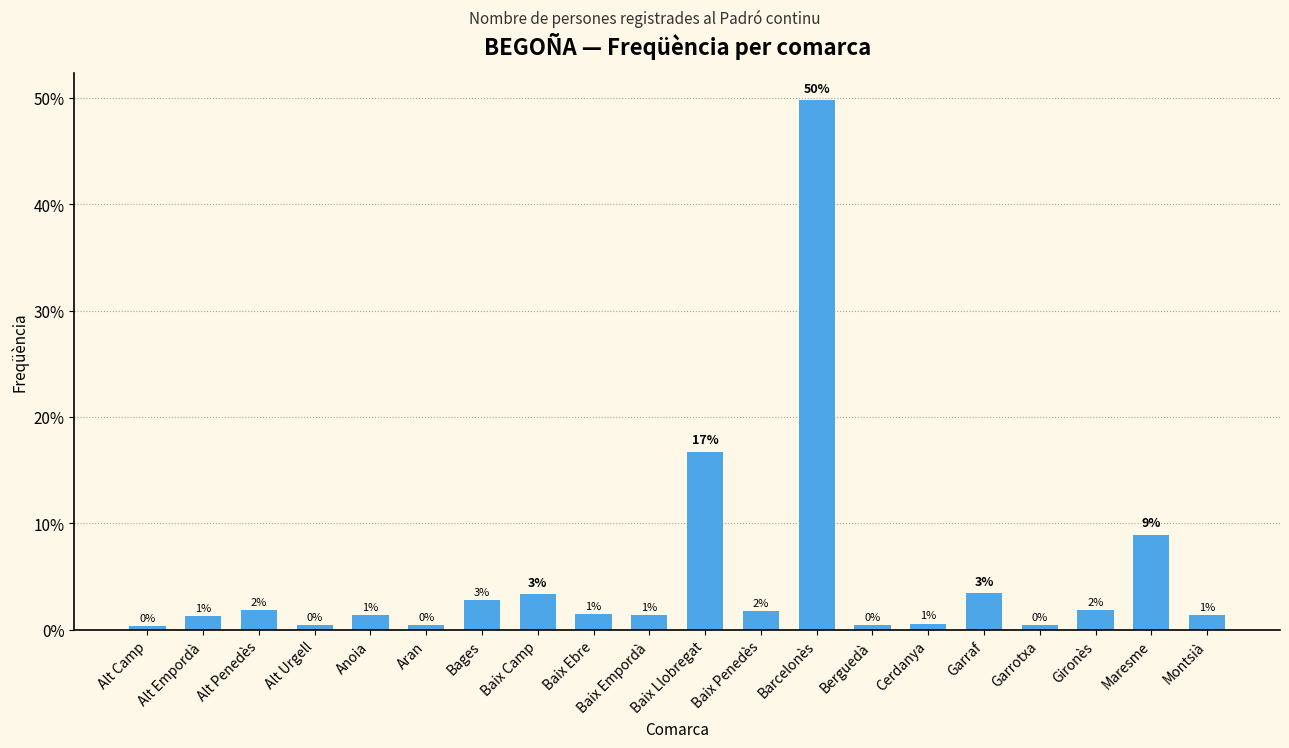

How many bars are there in total?

20